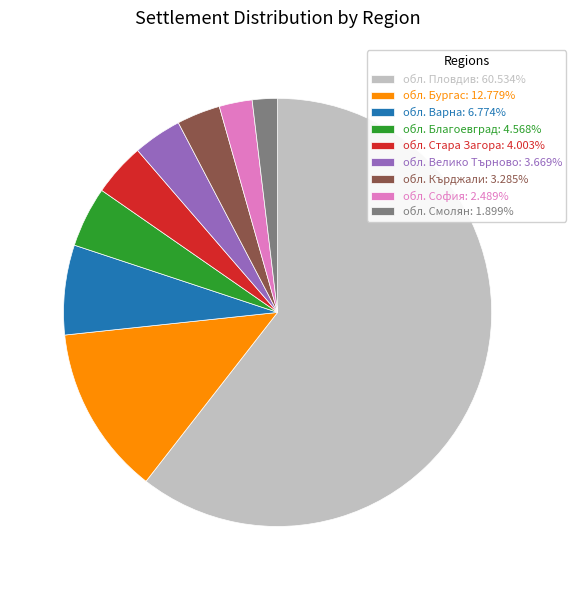

Approximately how many times larger is the value at обл. Стара Загора: 4.003% compared to обл. Варна: 6.774%?

0.6